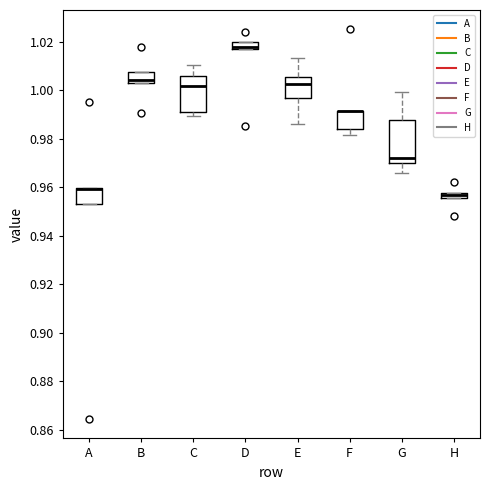

Where does the upper whisker of the box for G end on the y-axis? The values are not printed on the chart, so give them approximately, as read against the axis.

1.000